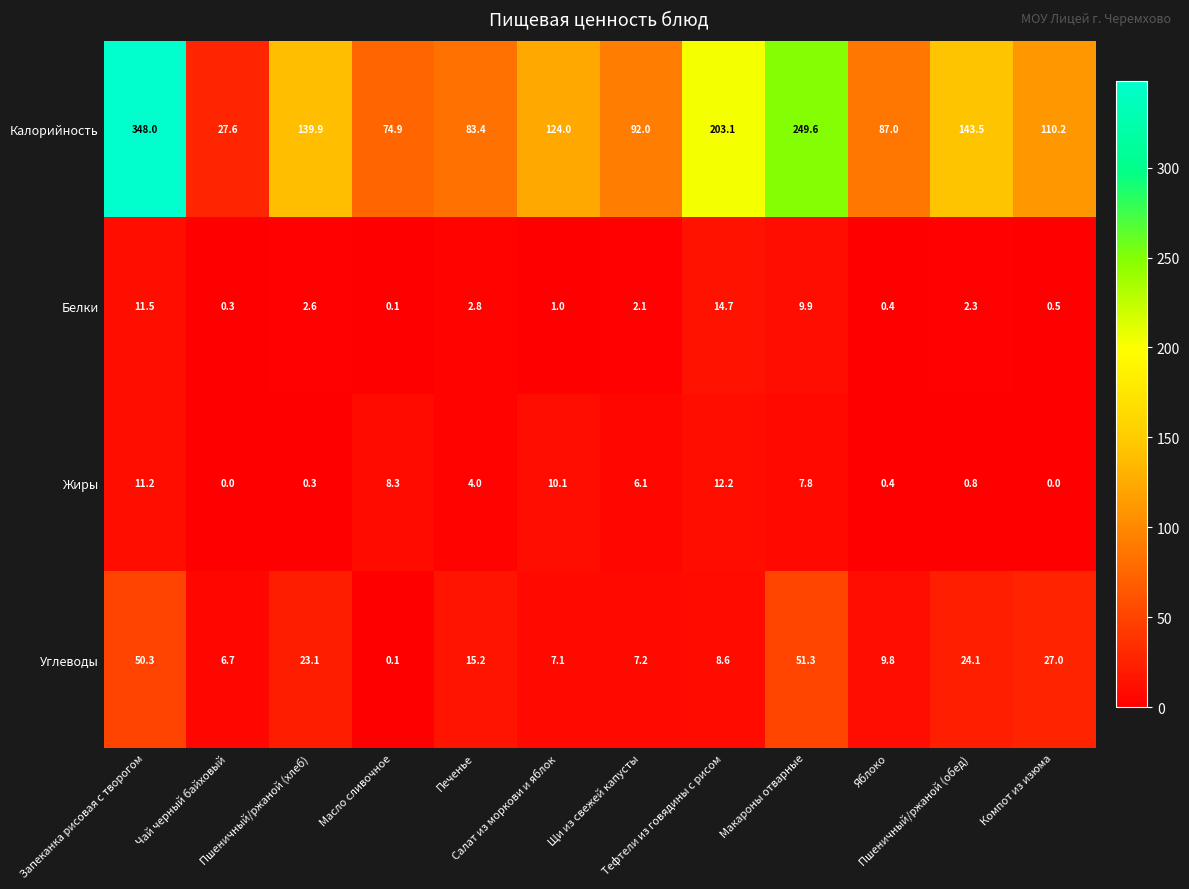

What is the difference between the highest and lowest values at Яблоко?

86.6